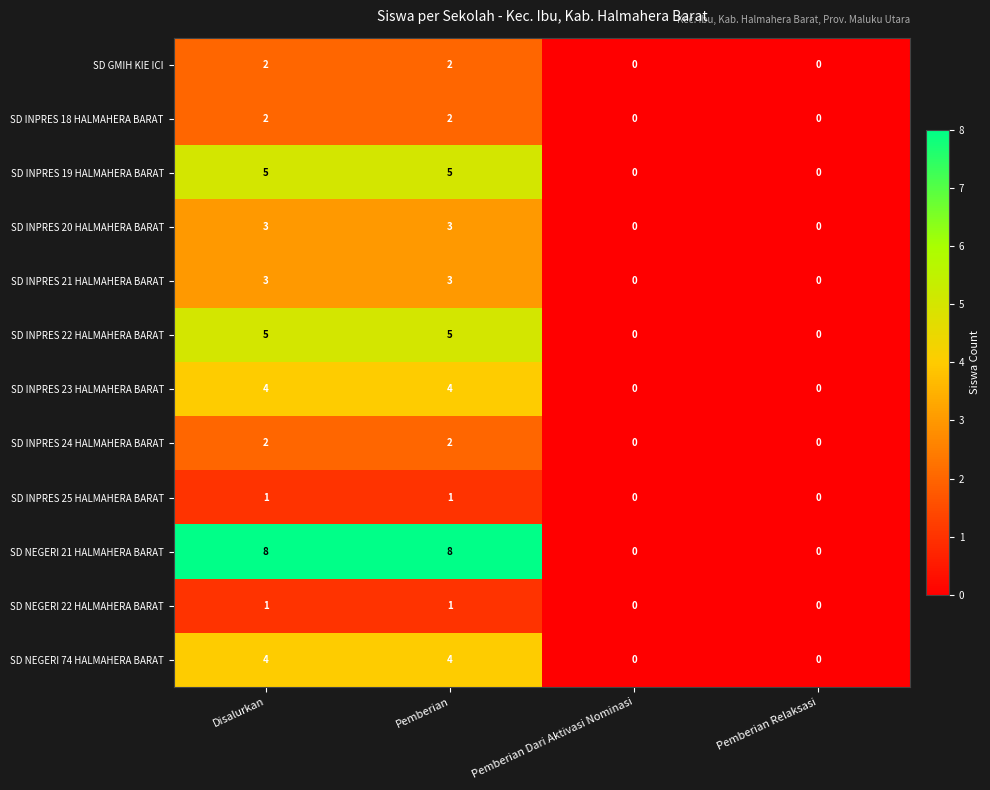

What is the maximum value shown in the chart?

8